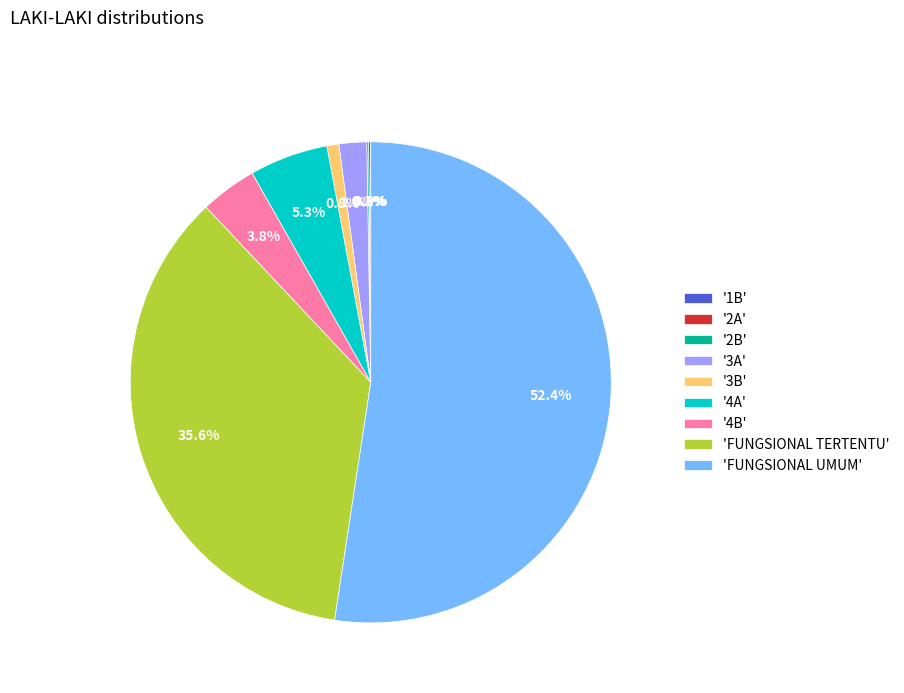

Which category has the biggest portion of the pie?

'FUNGSIONAL UMUM'